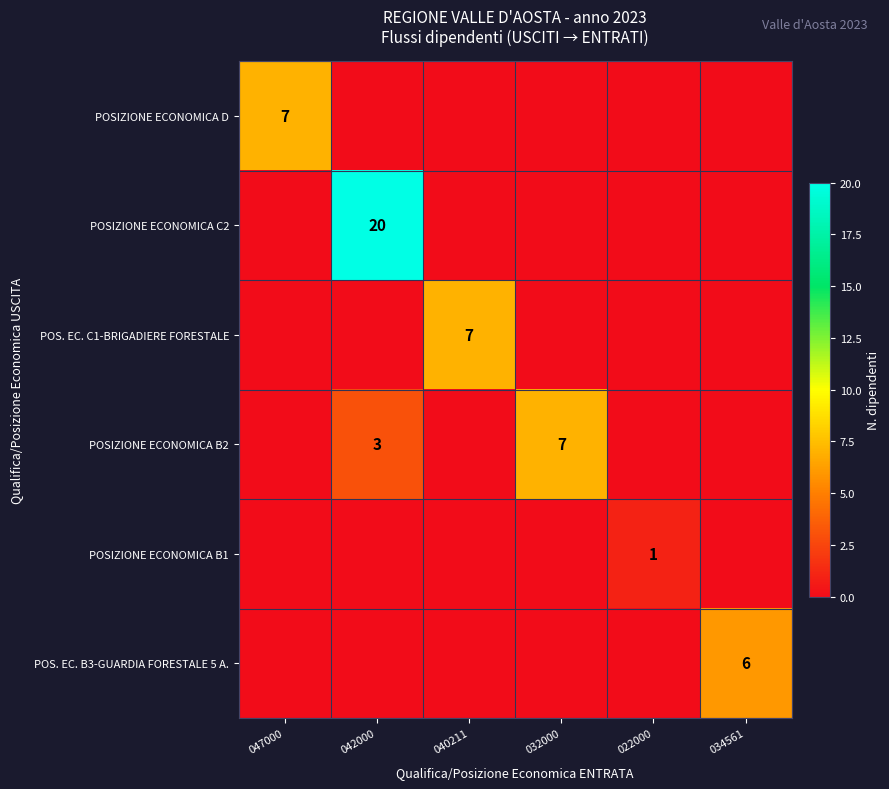

What is the sum of the POSIZIONE ECONOMICA B2 values at 032000 and 042000?

10